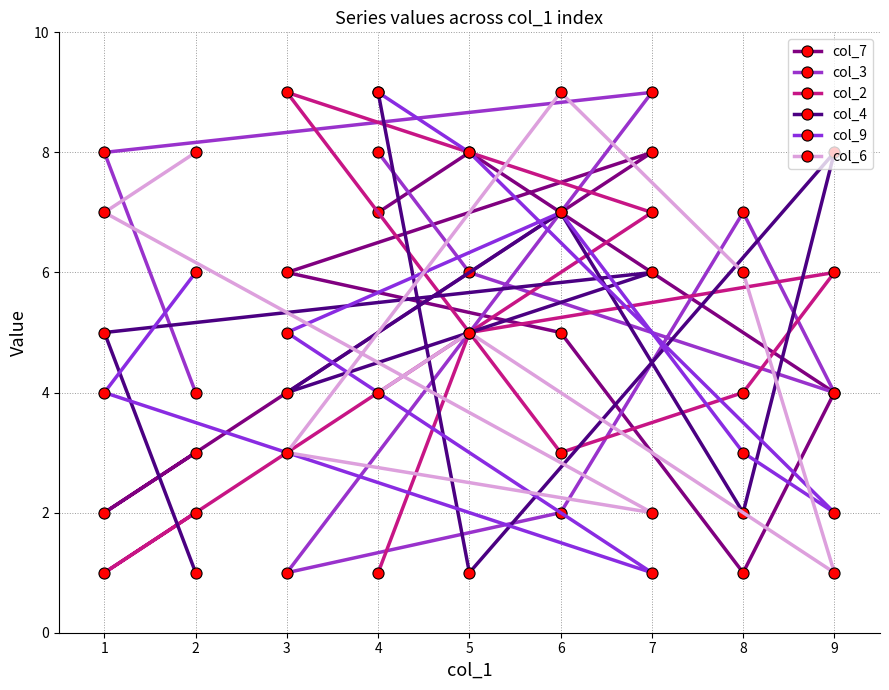

Is this an area chart (filled region under the line)?

No